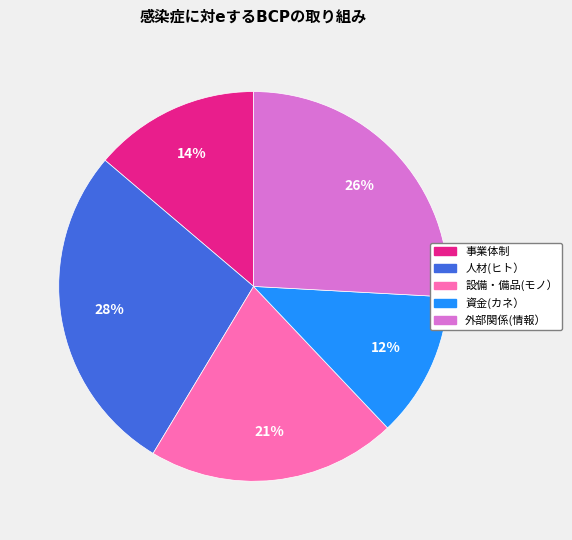

Is there a majority slice in this chart?

No